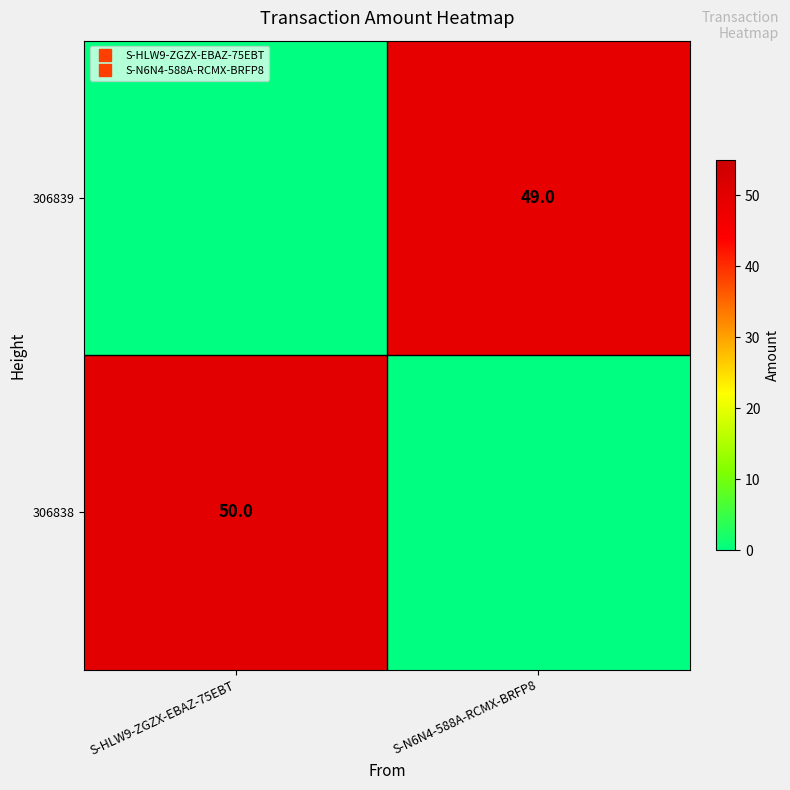

Which has a higher value, S-HLW9-ZGZX-EBAZ-75EBT or S-N6N4-588A-RCMX-BRFP8?

S-HLW9-ZGZX-EBAZ-75EBT